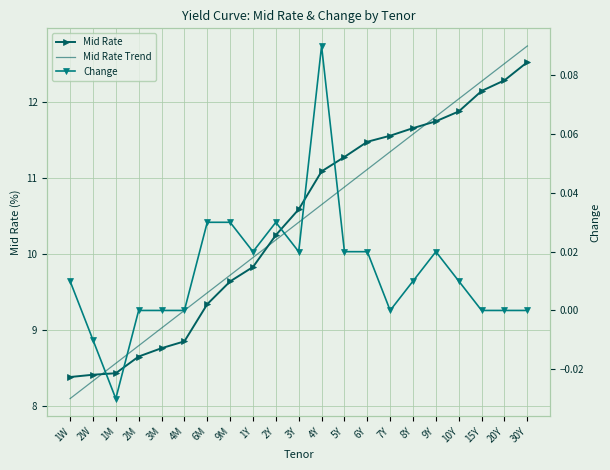

True or false: Change and Mid Rate Trend cross at least once.

False